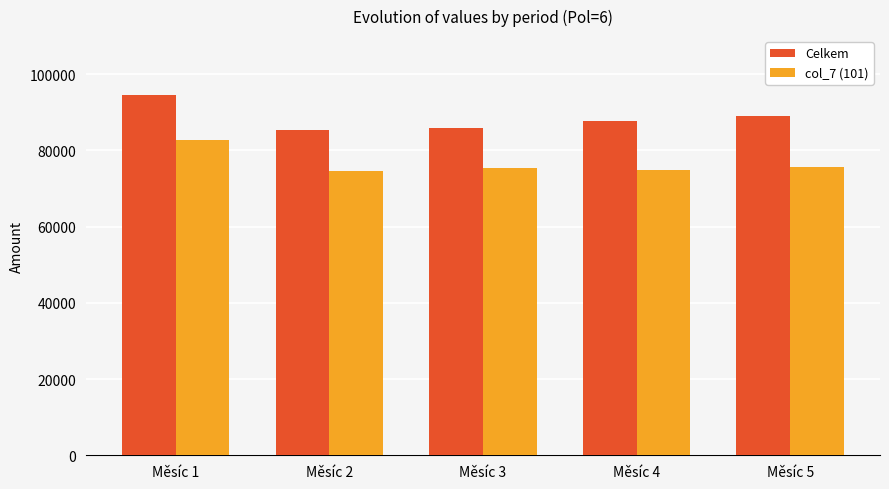

At Měsíc 3, list the series in order from smallest to largest.

col_7 (101), Celkem